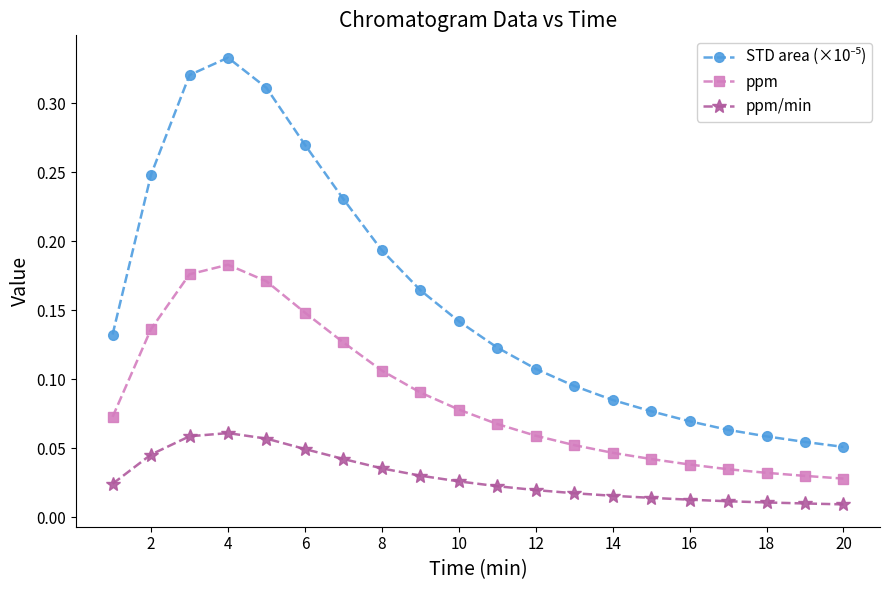

True or false: ppm/min and ppm intersect in this chart.

False